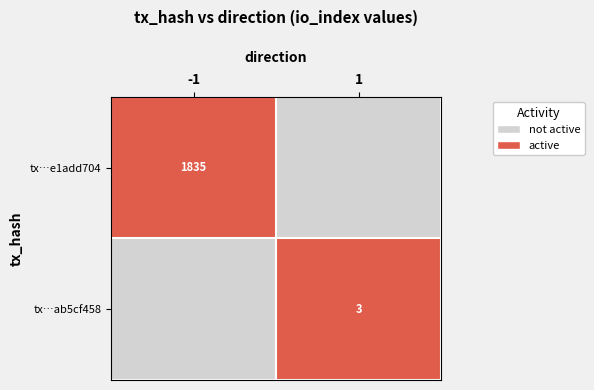

Is it true that tx…ab5cf458 equals 1 at 1?

False